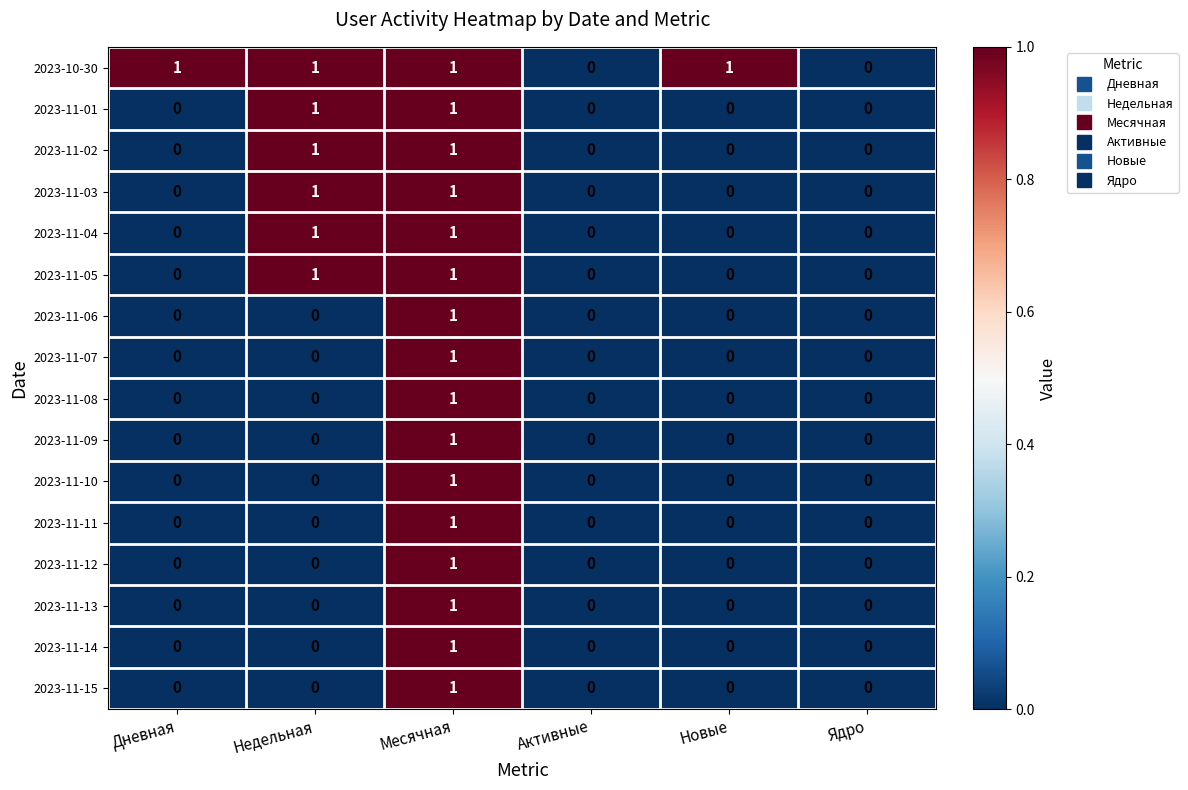

Which series has the largest total across all categories?

2023-10-30